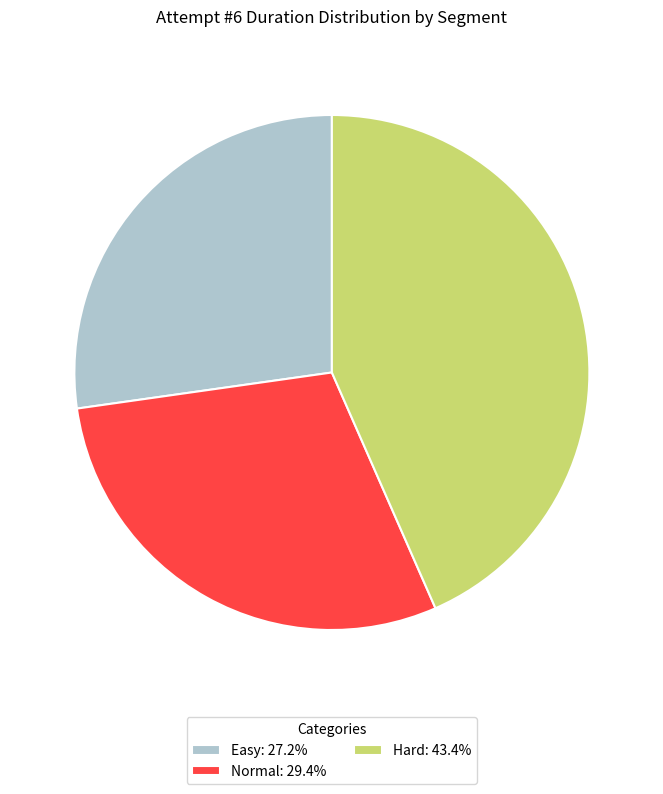

Is it true that Normal is 29% of the pie?

True